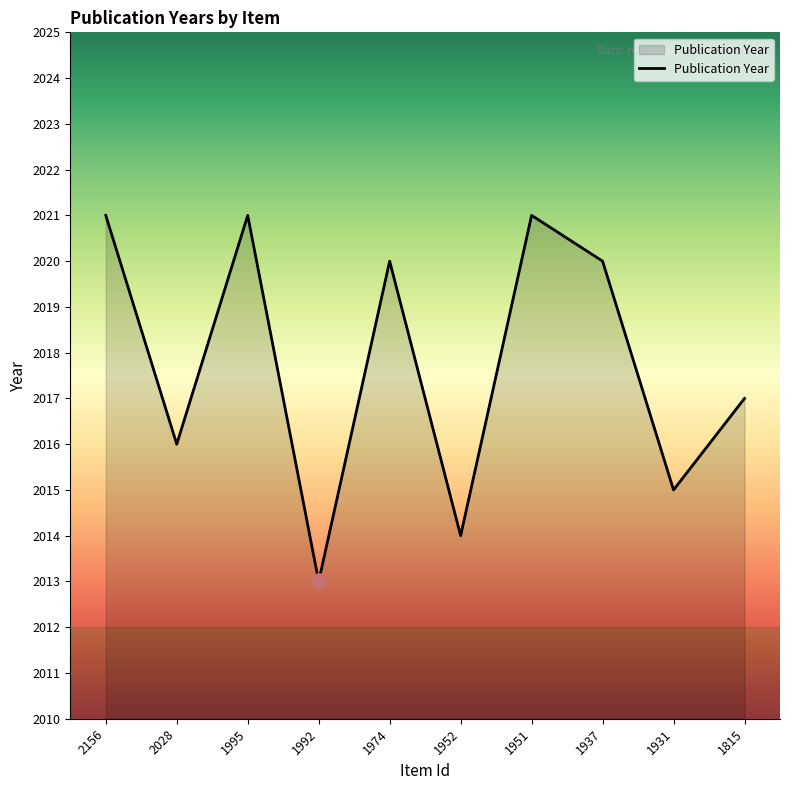

Which has a higher value, 1974 or 1815?

1974